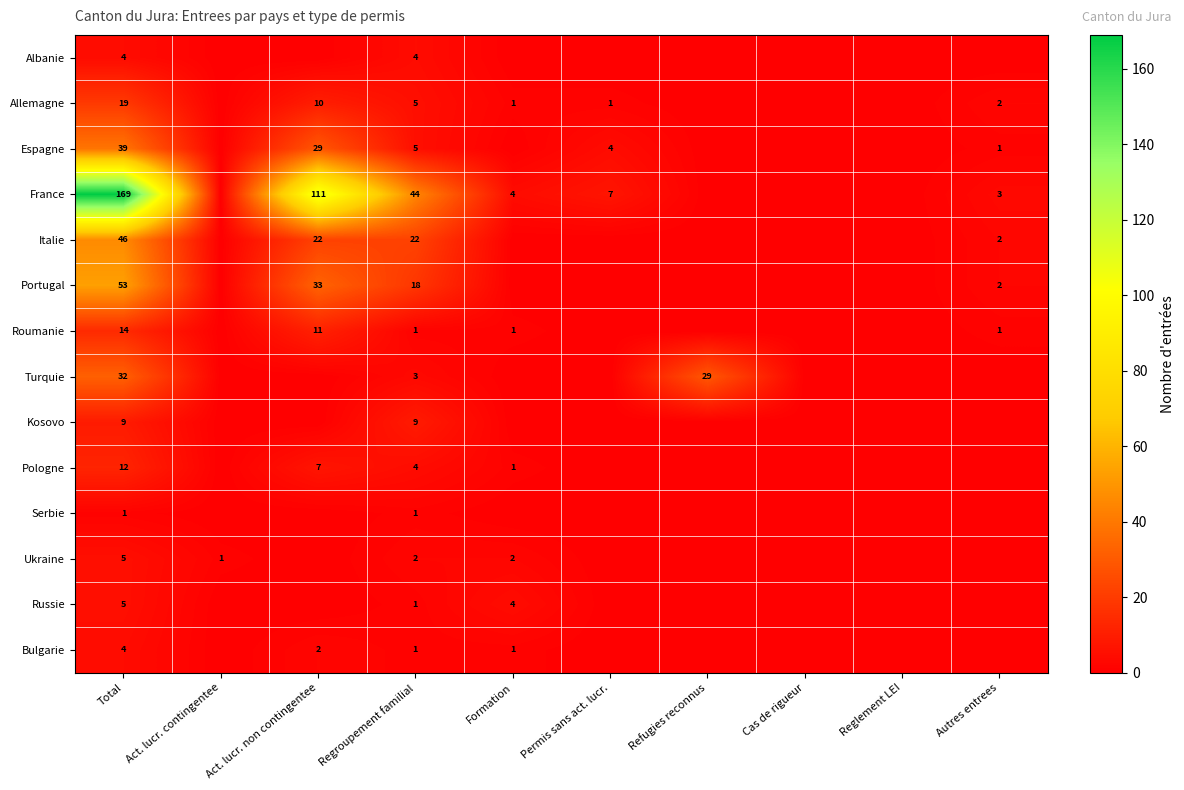

Is the value of Italie at Total greater than the value of Russie at Formation?

Yes